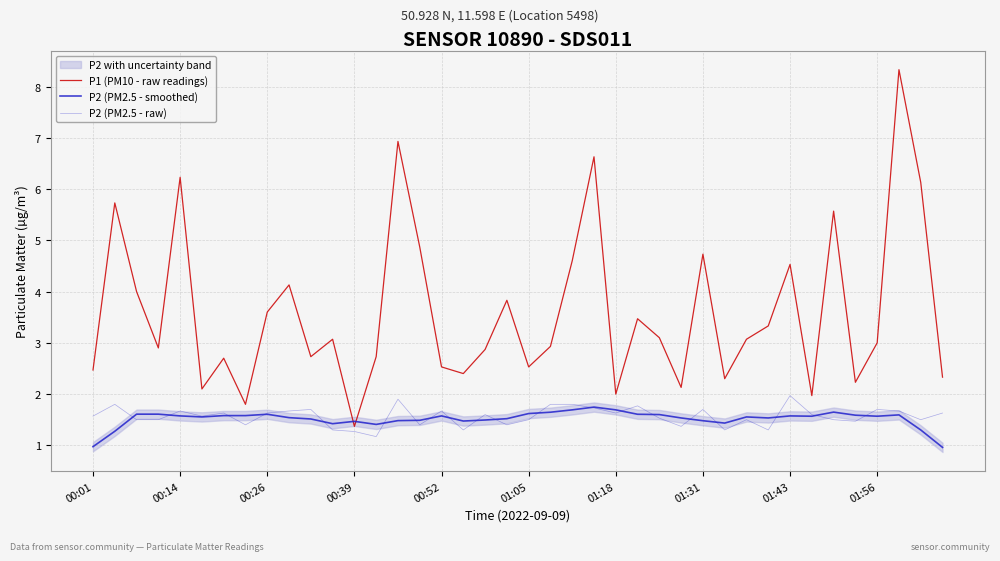

The value of P2 (PM2.5 - smoothed) at 00:01 is 1.0. True or false?

True